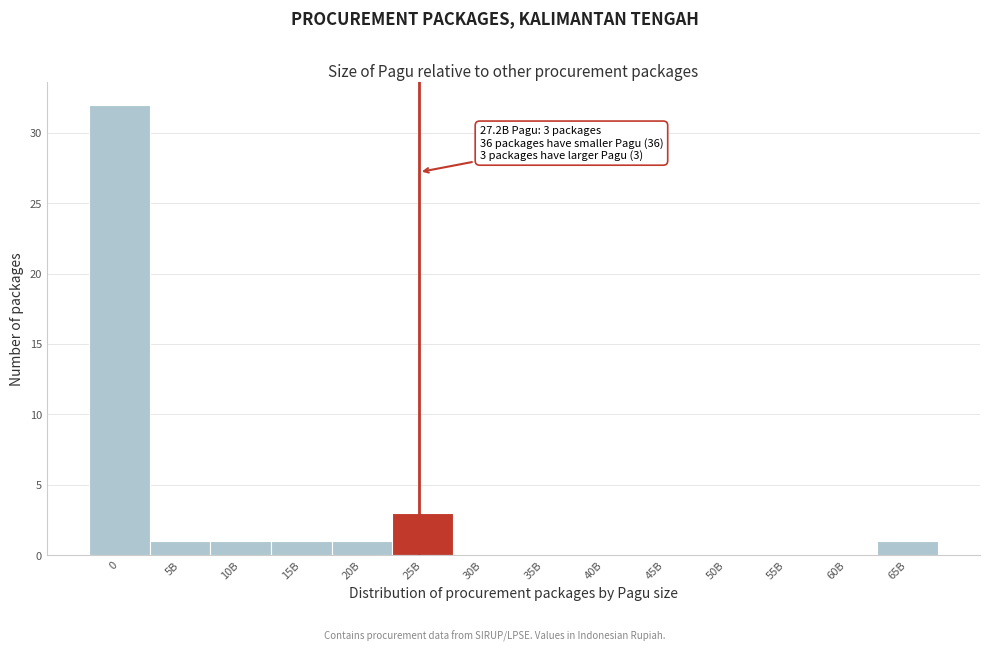

Reading right to left, extract all data points from this chart.

65B=1	60B=0	55B=0	50B=0	45B=0	40B=0	35B=0	30B=0	25B=3	20B=1	15B=1	10B=1	5B=1	0=32